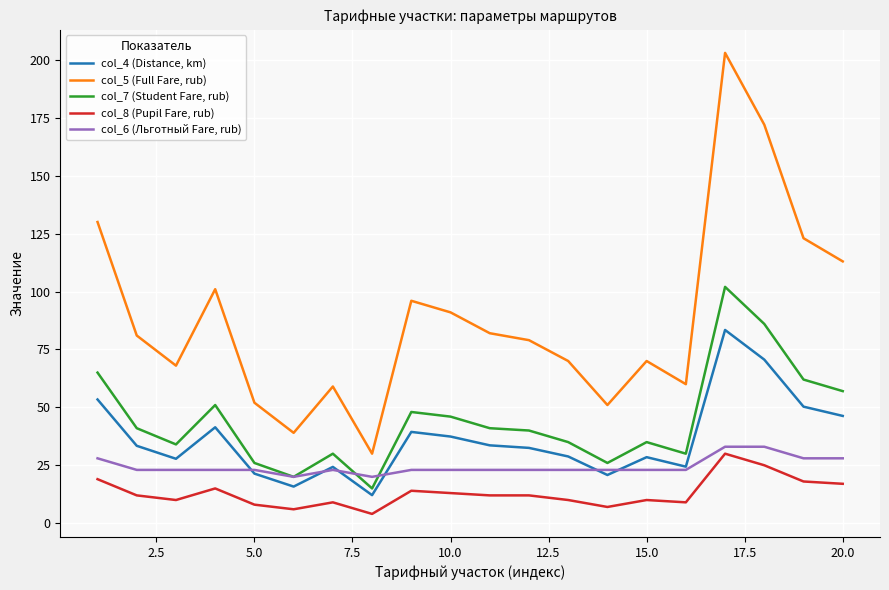

True or false: col_5 (Full Fare, rub) and col_4 (Distance, km) intersect in this chart.

False